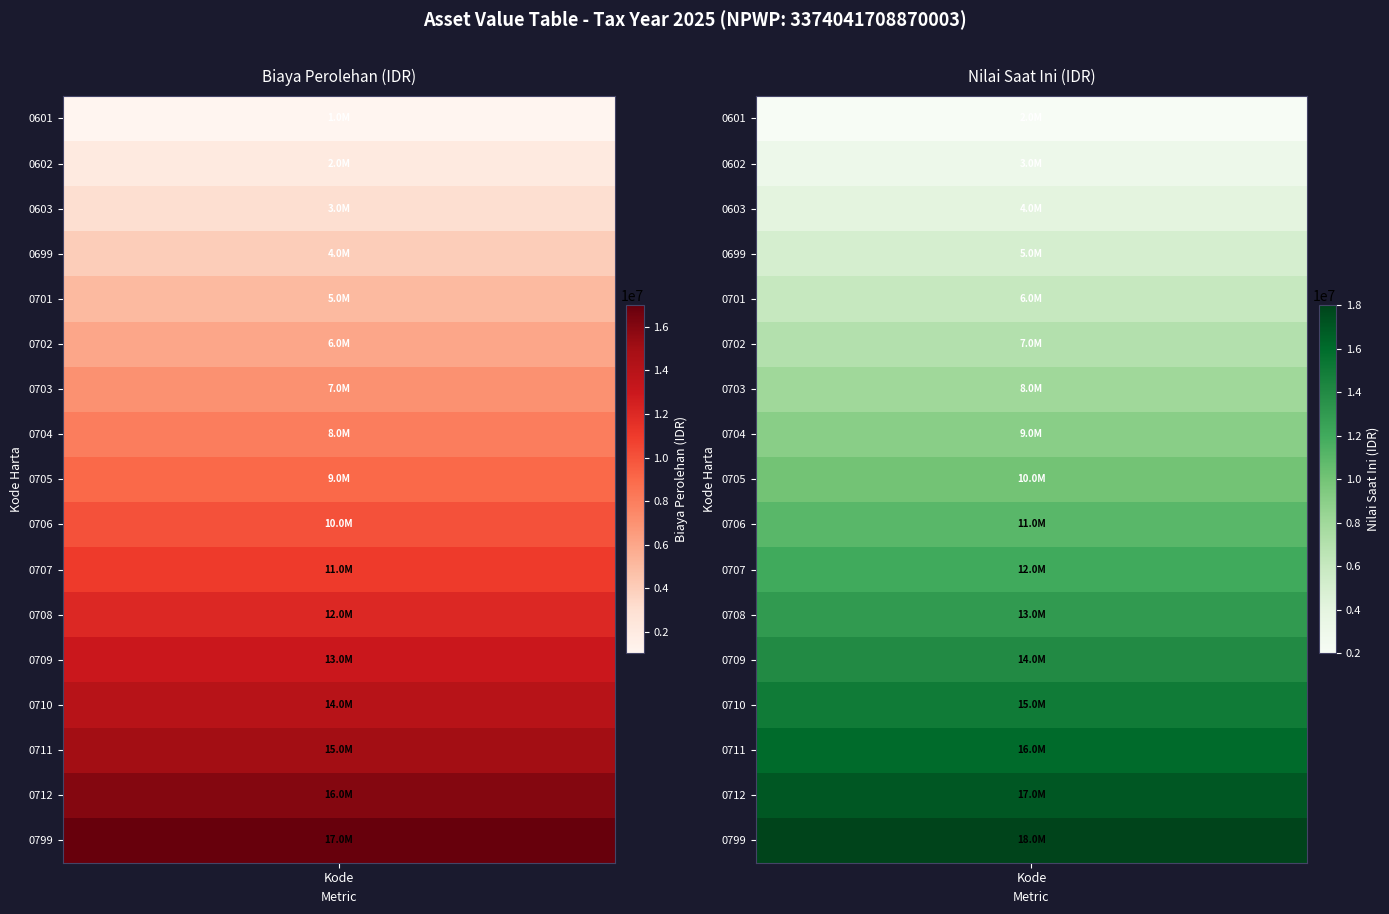

Reading right to left, transcribe all the data shown in this chart.

0601: Nilai Saat Ini=2000000	Biaya Perolehan=1000000
0602: Nilai Saat Ini=3000000	Biaya Perolehan=2000000
0603: Nilai Saat Ini=4000000	Biaya Perolehan=3000000
0699: Nilai Saat Ini=5000000	Biaya Perolehan=4000000
0701: Nilai Saat Ini=6000000	Biaya Perolehan=5000000
0702: Nilai Saat Ini=7000000	Biaya Perolehan=6000000
0703: Nilai Saat Ini=8000000	Biaya Perolehan=7000000
0704: Nilai Saat Ini=9000000	Biaya Perolehan=8000000
0705: Nilai Saat Ini=10000000	Biaya Perolehan=9000000
0706: Nilai Saat Ini=11000000	Biaya Perolehan=10000000
0707: Nilai Saat Ini=12000000	Biaya Perolehan=11000000
0708: Nilai Saat Ini=13000000	Biaya Perolehan=12000000
0709: Nilai Saat Ini=14000000	Biaya Perolehan=13000000
0710: Nilai Saat Ini=15000000	Biaya Perolehan=14000000
0711: Nilai Saat Ini=16000000	Biaya Perolehan=15000000
0712: Nilai Saat Ini=17000000	Biaya Perolehan=16000000
0799: Nilai Saat Ini=18000000	Biaya Perolehan=17000000